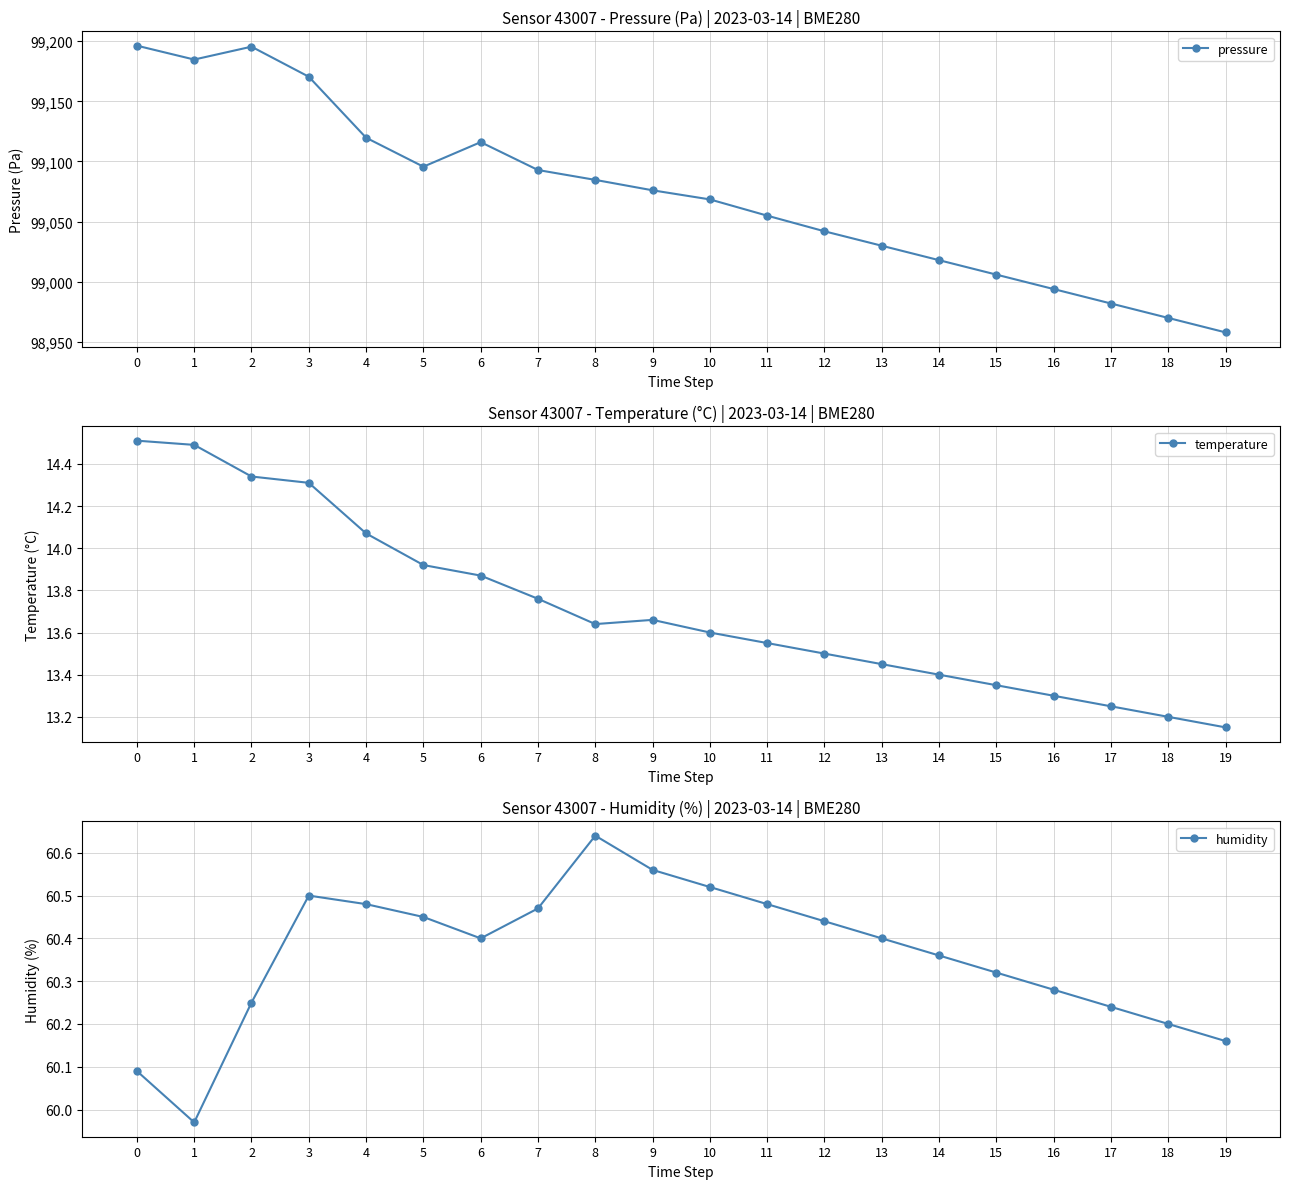

What is the minimum value shown in the chart?

13.2